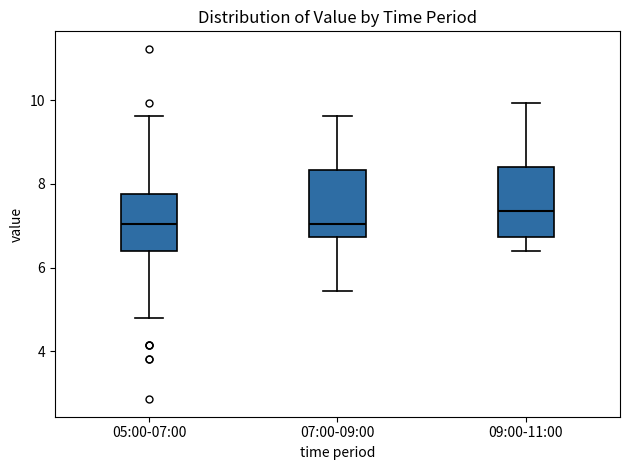

Reading left to right, read every box against the y-axis: the position of its median line, the range the box covers, and the ends of its whiskers. The values are not printed on the chart, so give them approximately, as read against the axis.

05:00-07:00: median 7.0, box 6.4 to 7.8, whiskers 4.8 to 9.6
07:00-09:00: median 7.0, box 6.8 to 8.4, whiskers 5.4 to 9.6
09:00-11:00: median 7.4, box 6.8 to 8.4, whiskers 6.4 to 10.0